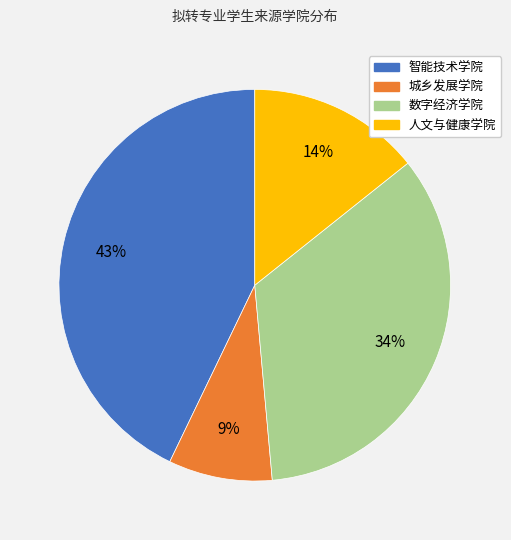

How many slices are in this pie chart?

4